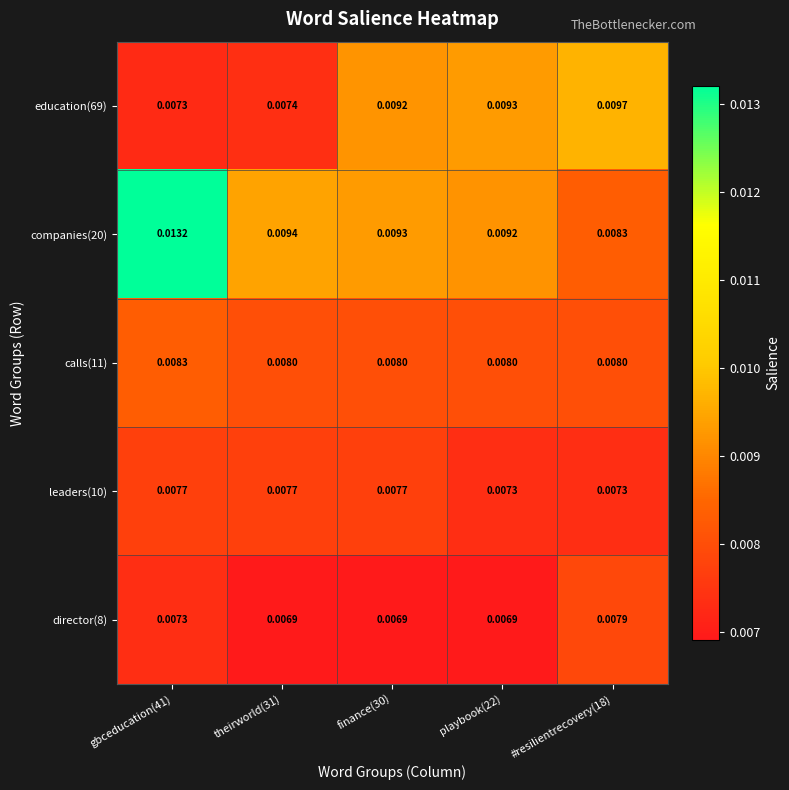

Is the value of calls(11) at gbceducation(41) greater than the value of leaders(10) at finance(30)?

Yes